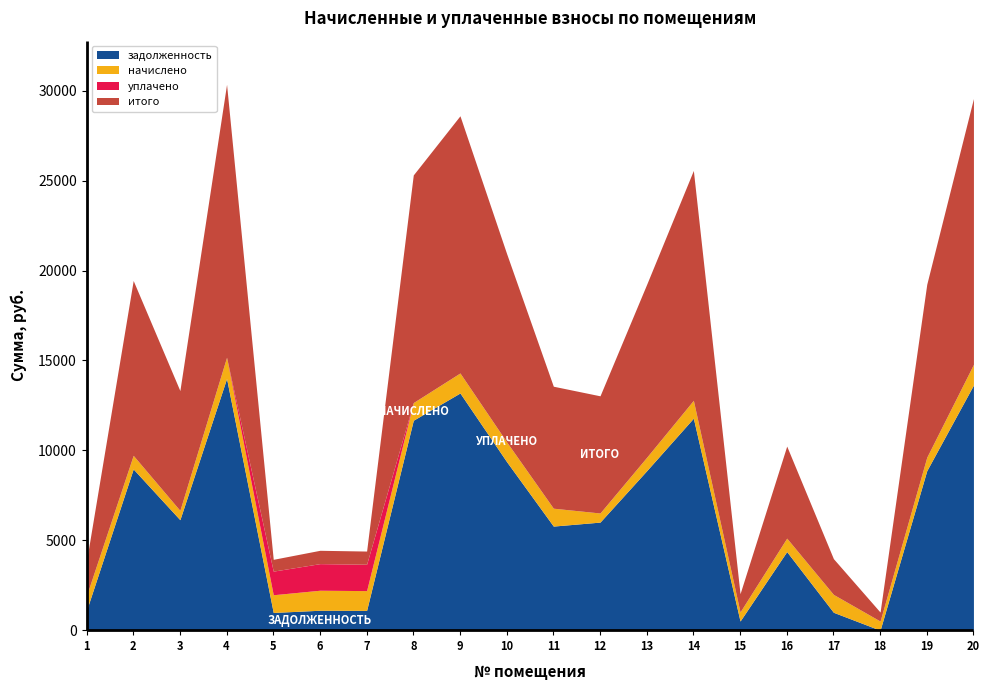

What is the difference between the начислено values at 17 and 15?

487.6